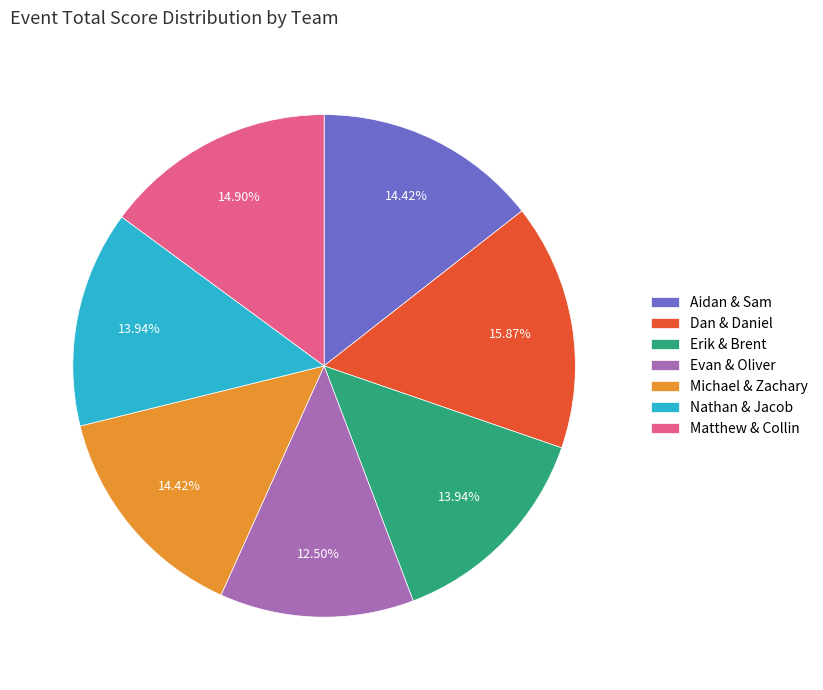

Is there any slice that represents more than half of the pie?

No